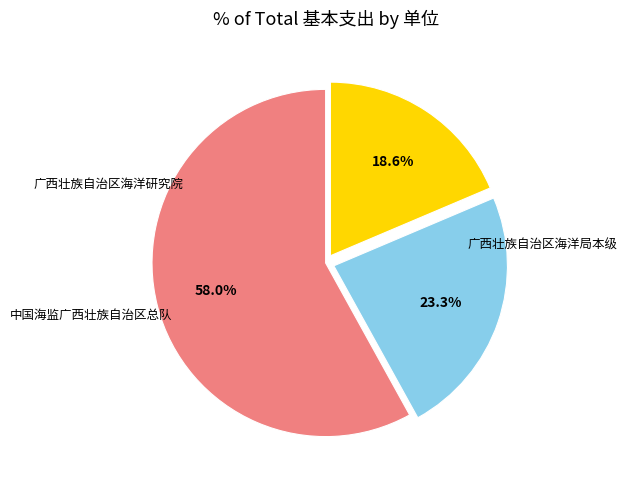

Approximately how many times larger is the value at 广西壮族自治区海洋局本级 compared to 中国海监广西壮族自治区总队?

2.5